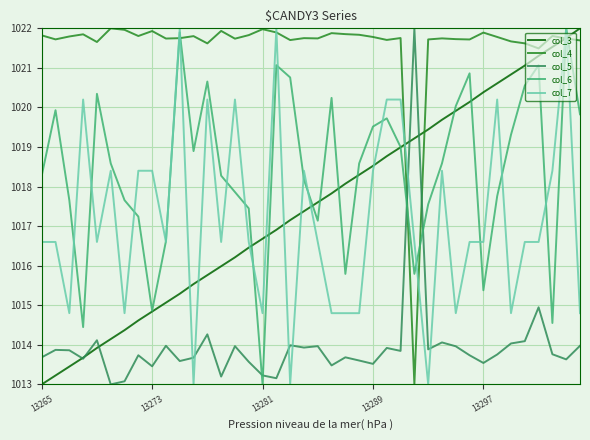

True or false: col_6 and col_3 intersect in this chart.

True